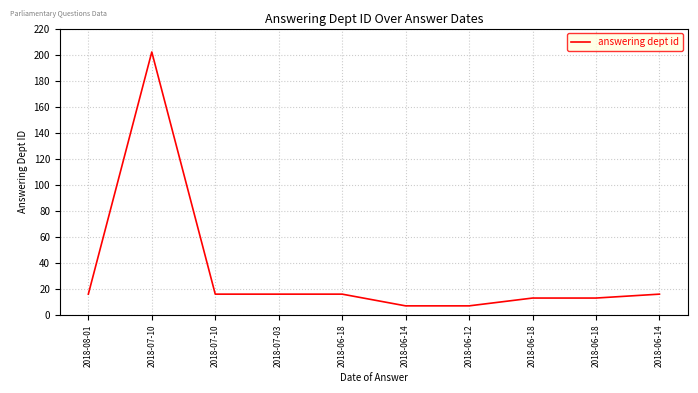

True or false: the data shows 4 at 2018-06-14.

False